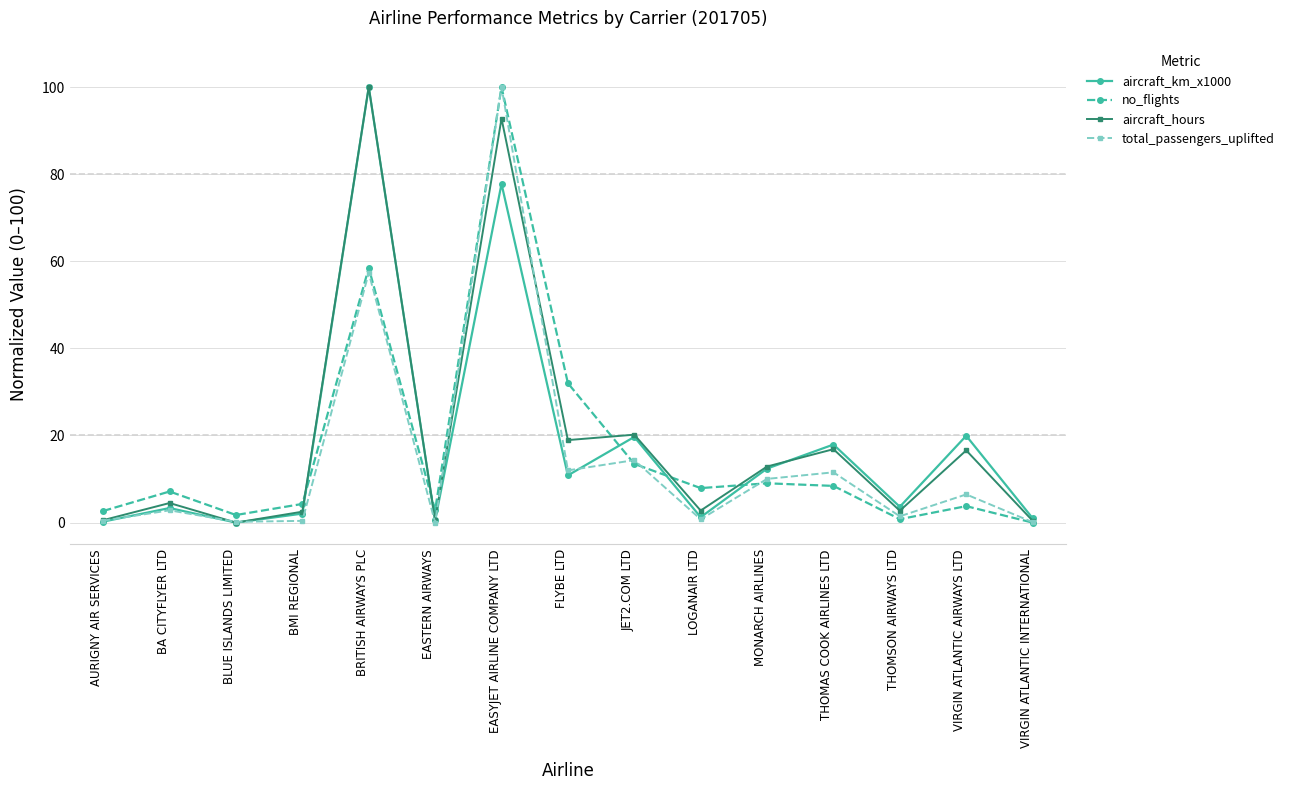

Does the chart display data point markers on the line(s)?

Yes